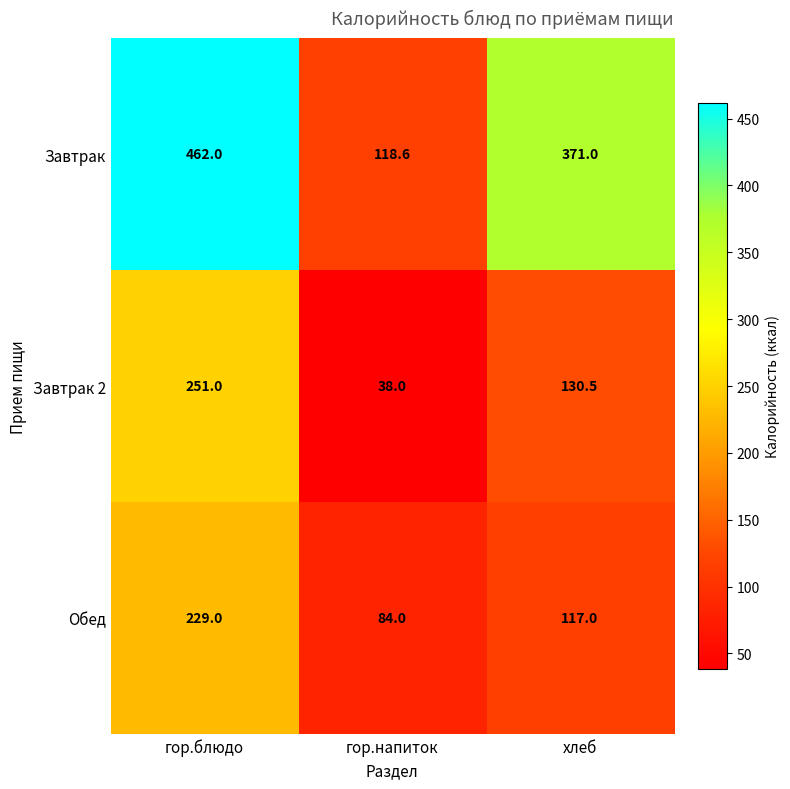

True or false: Обед has a value of 373.5 at гор.блюдо.

False